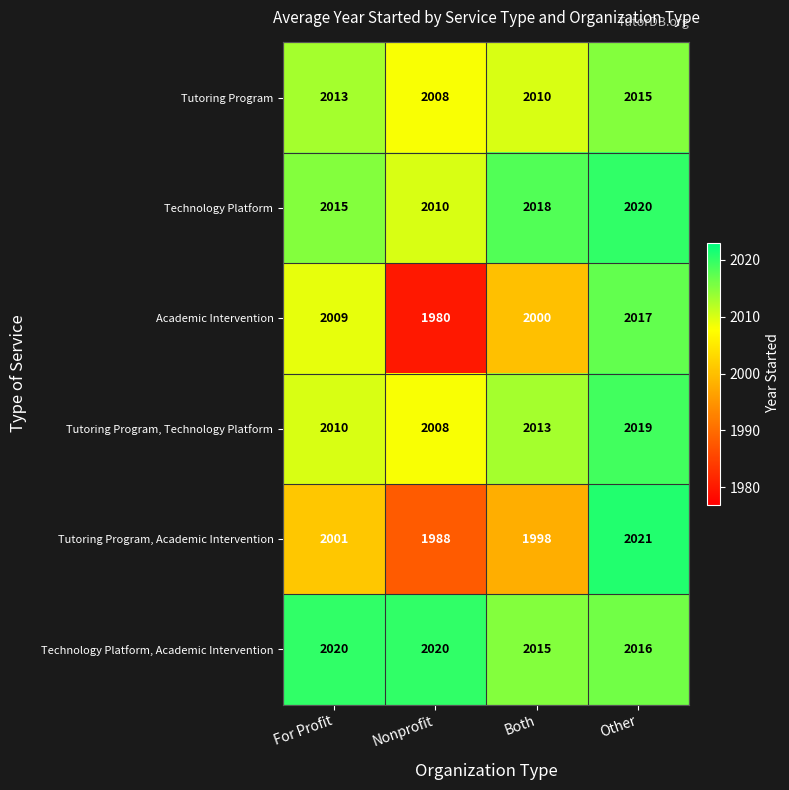

What is the difference between the second highest and second lowest values in the Academic Intervention series?

9